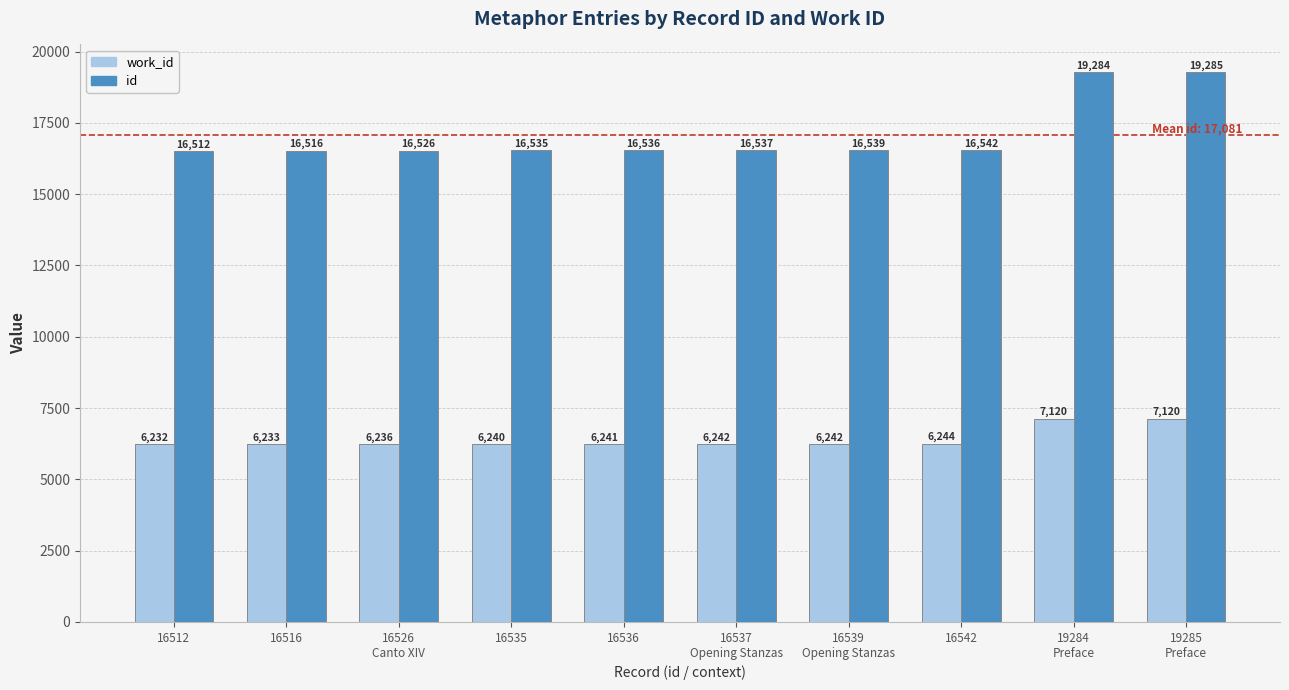

Read the work_id value at 16539
Opening Stanzas.

6242